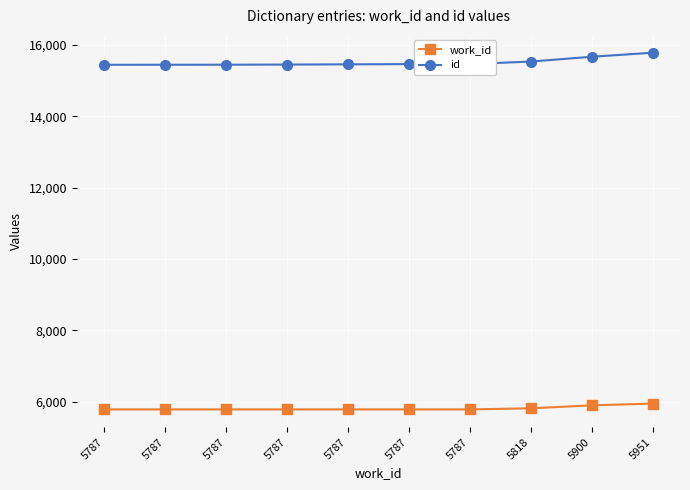

How many categories are shown in the chart?

10